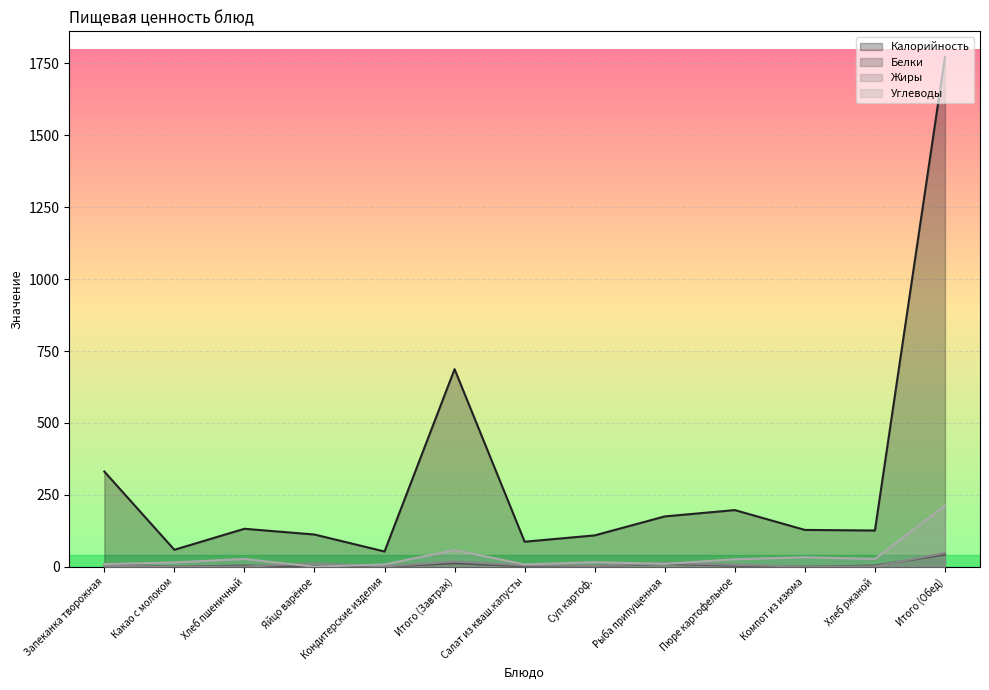

Which series has the largest total across all categories?

Калорийность